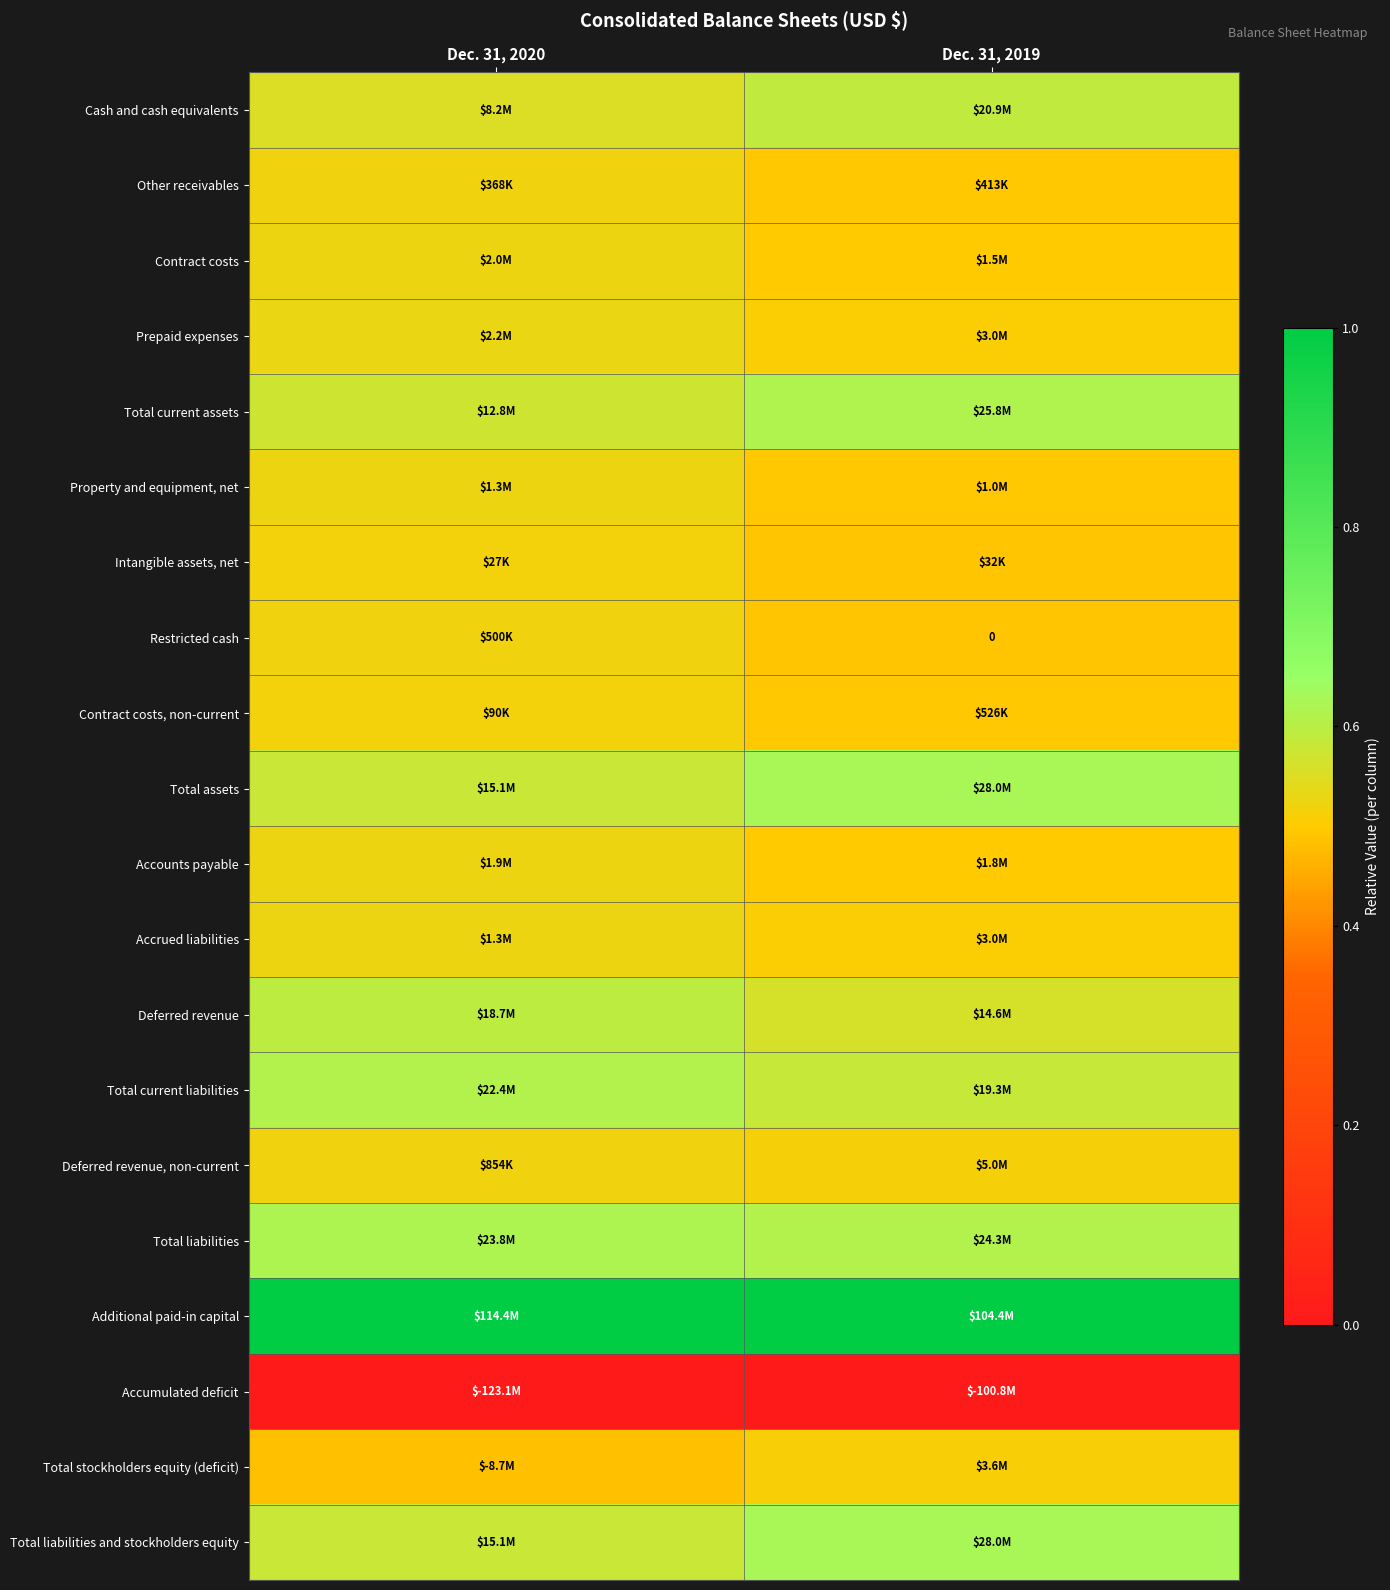

What is the approximate value of Accounts payable at Dec. 31, 2019?

0.5